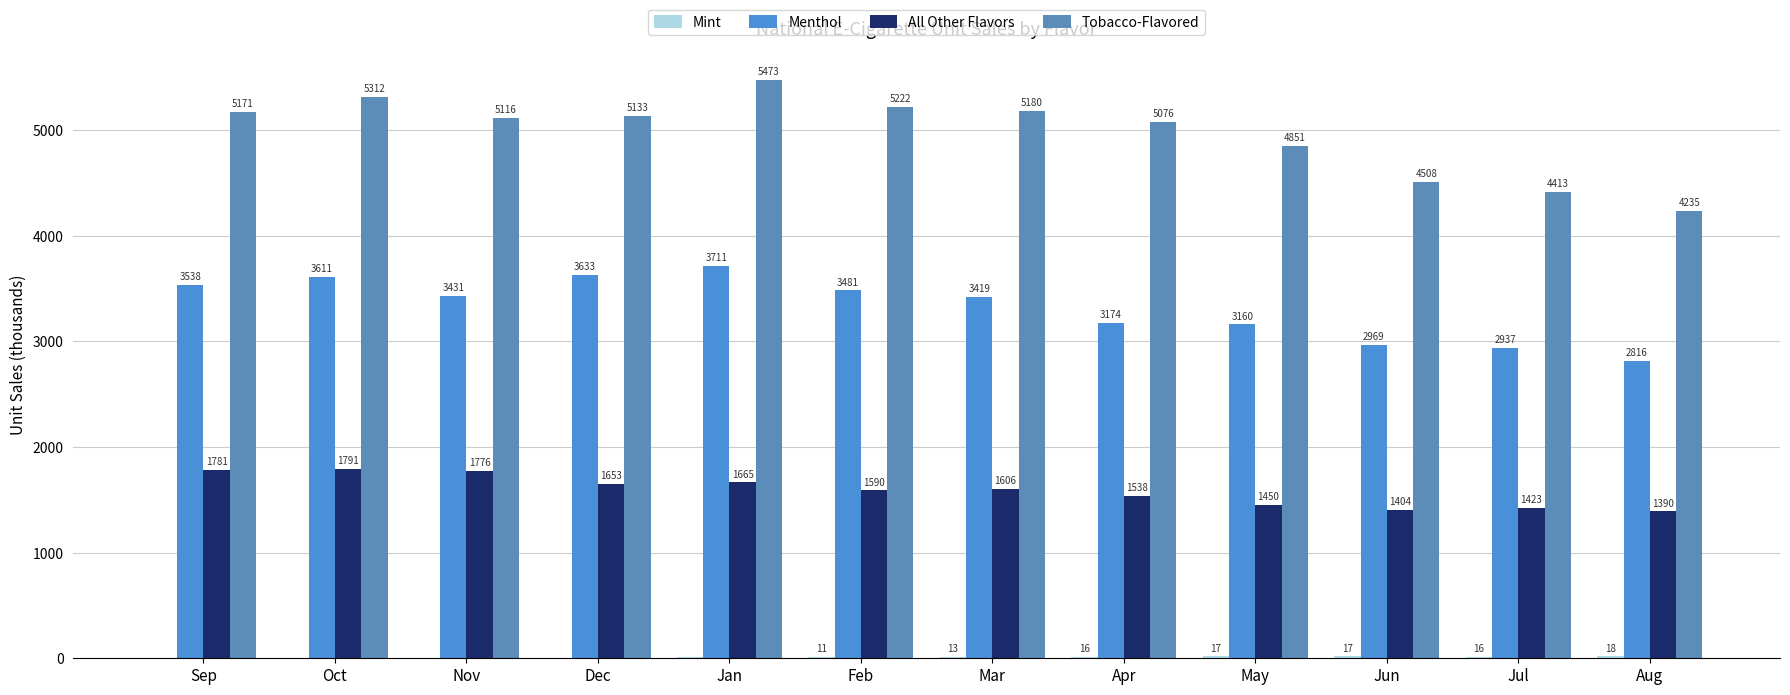

Between Dec and Aug, which is larger?

Aug